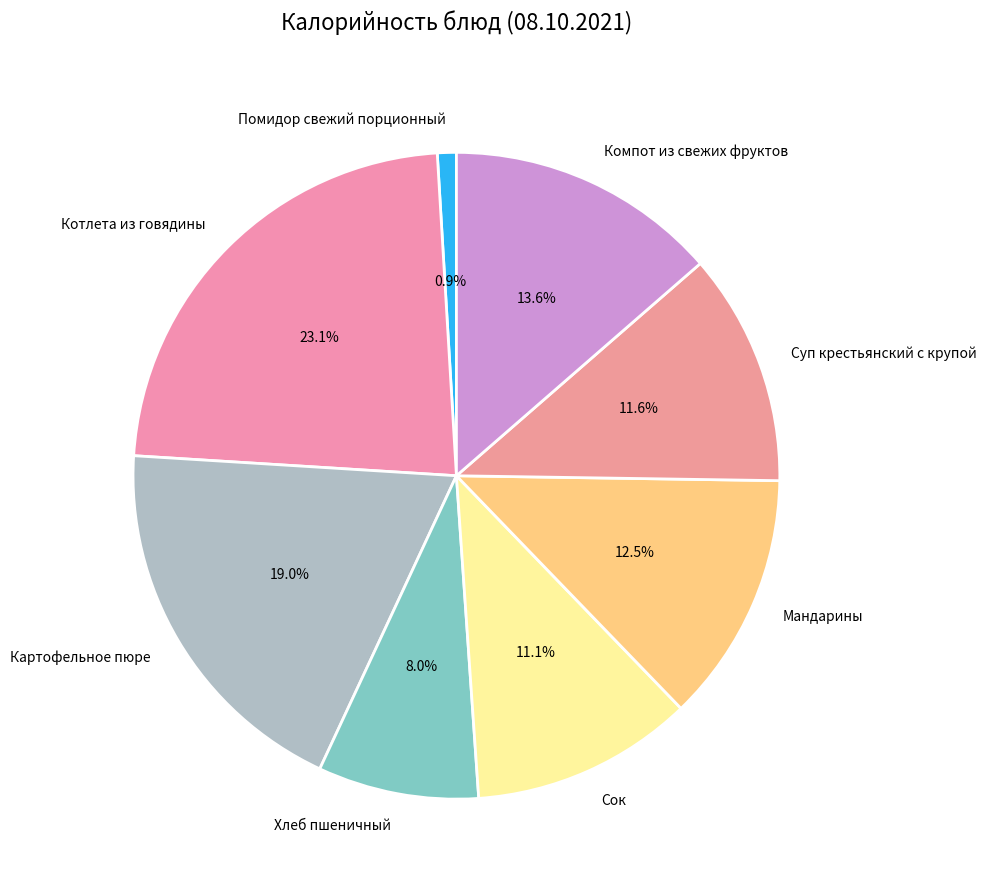

What percentage is NOT represented by Мандарины?

87.5%